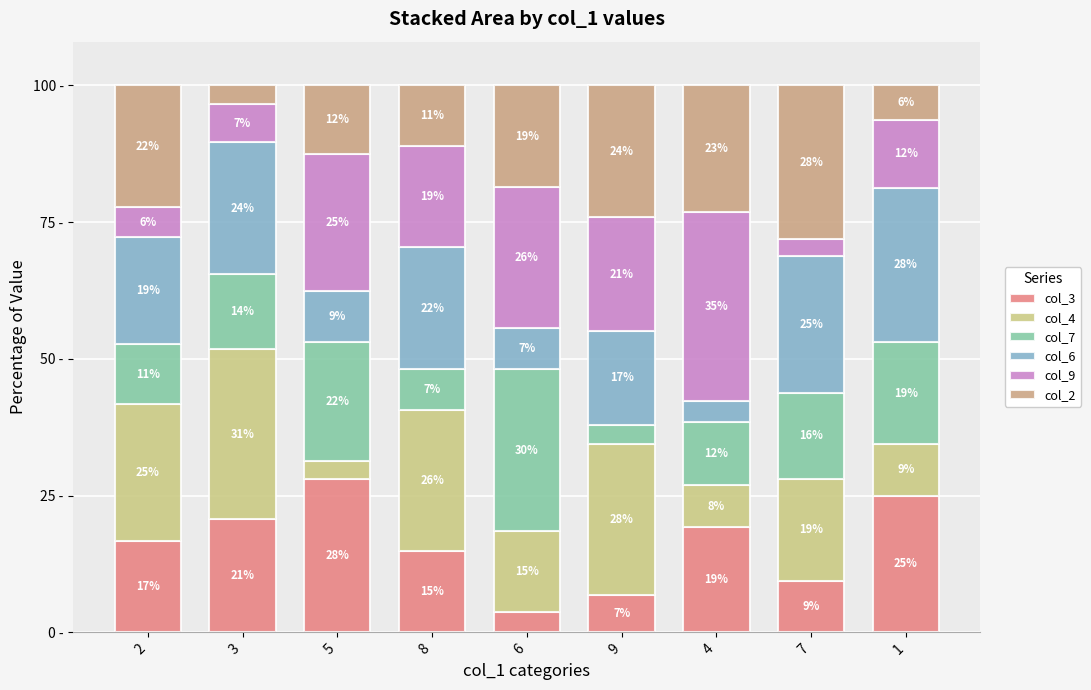

At 7, list the series in order from largest to smallest.

col_2, col_6, col_4, col_7, col_3, col_9